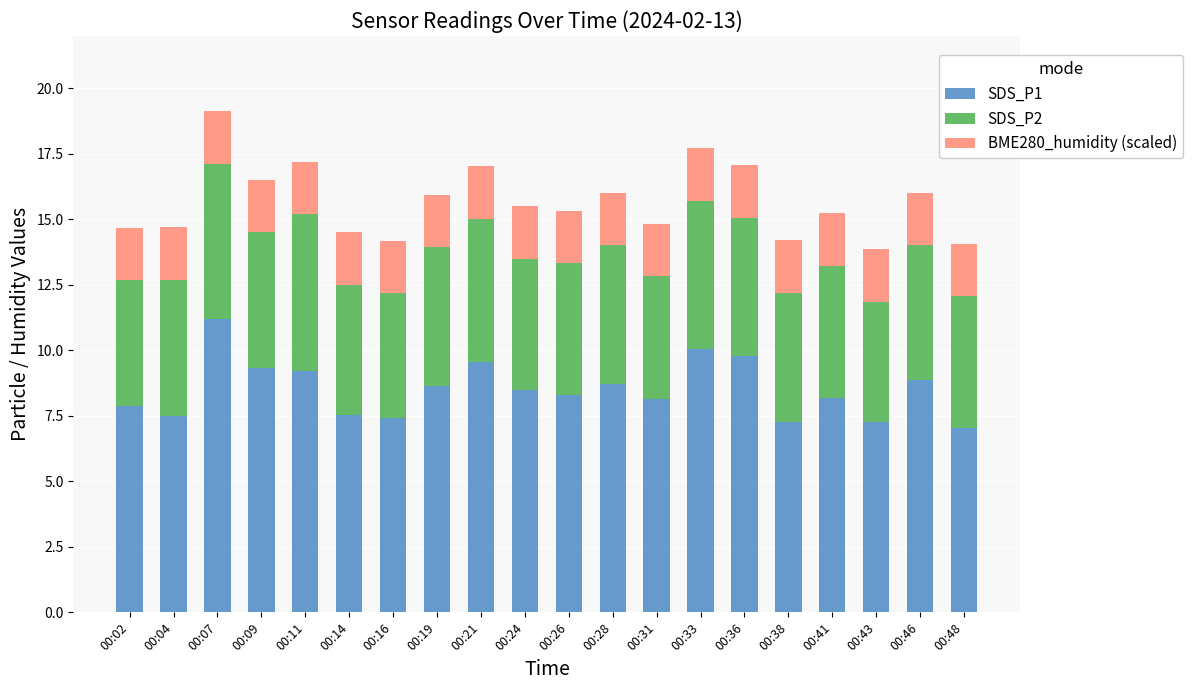

What is the difference between the SDS_P1 values at 00:16 and 00:31?

0.7